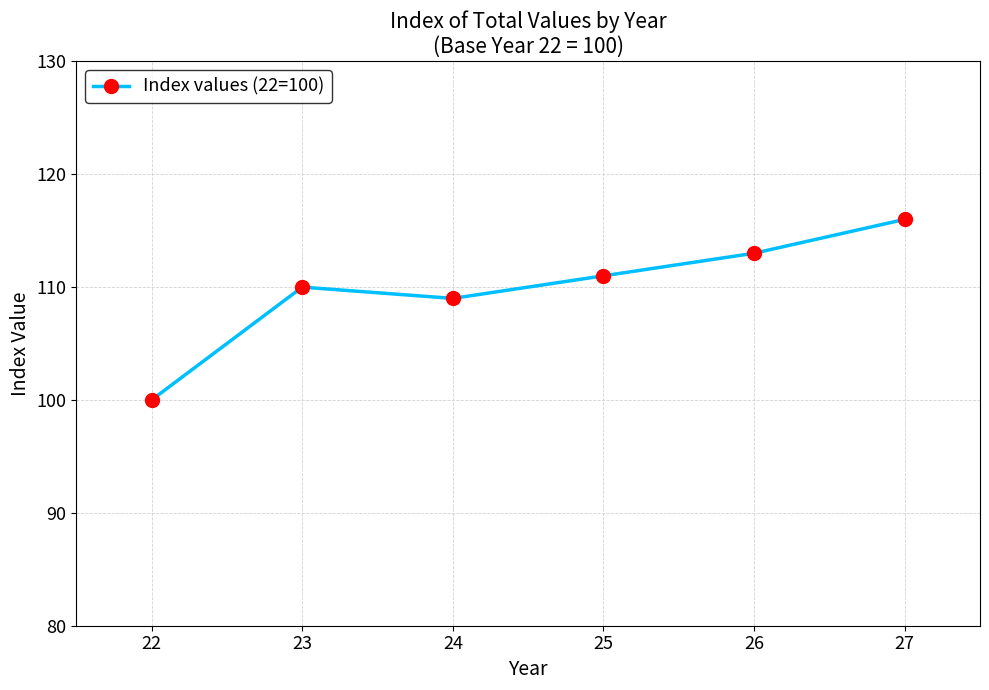

Reading left to right, what are all the values shown in this chart?

22=100	23=110	24=109	25=111	26=113	27=116